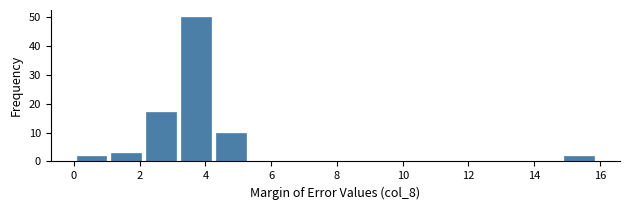

What is the height of the bar covering 1.06 to 2.12 on the x-axis? Neither the bar edges nor the heights are printed on the chart, so give them approximately, as read against the axes.

3